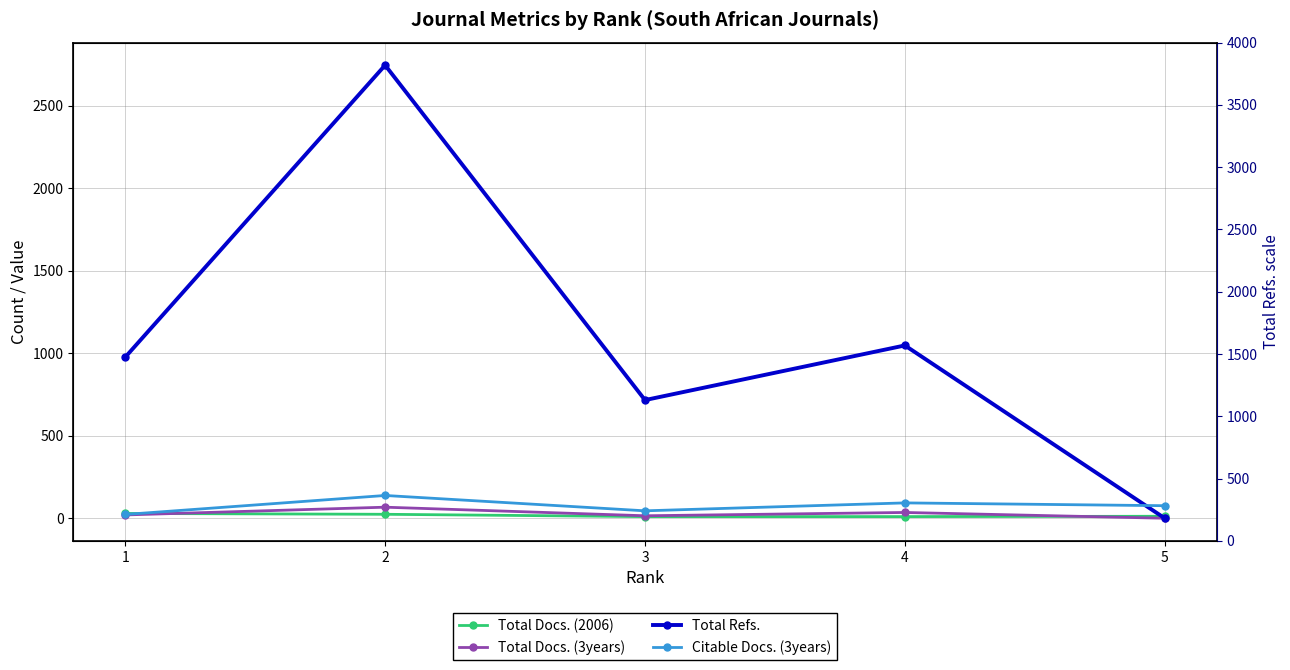

Reading left to right, what are all the values shown in this chart?

Total Docs. (2006): 1=29	2=24	3=10	4=10	5=12
Total Docs. (3years): 1=20	2=67	3=15	4=35	5=0
Total Refs.: 1=976	2=2745	3=716	4=1047	5=0
Citable Docs. (3years): 1=23	2=138	3=45	4=93	5=76